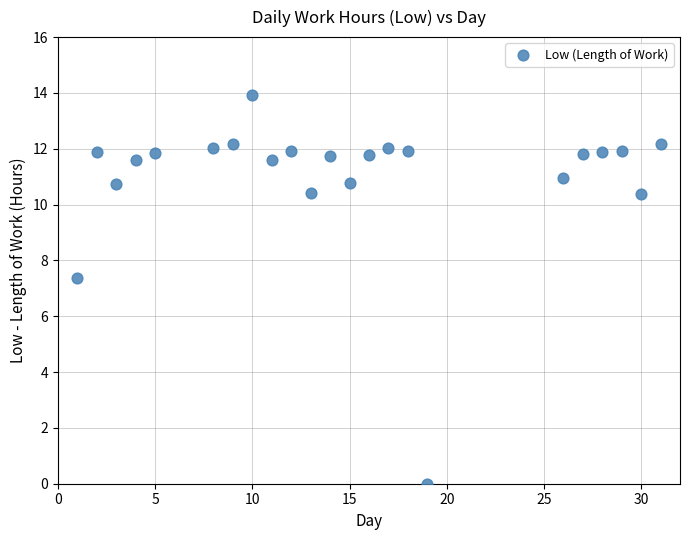

What is the range of Y values (max minus min)?

13.9